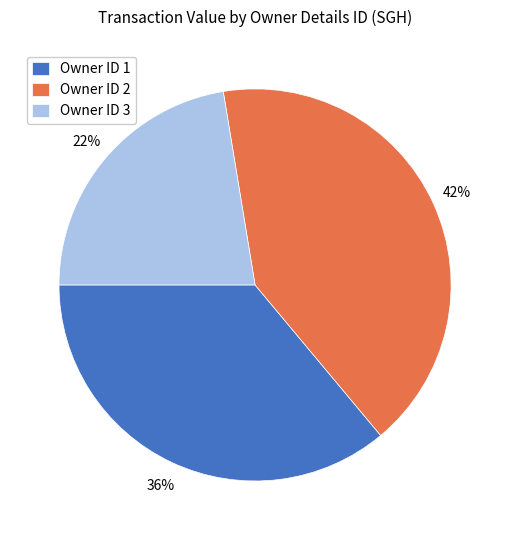

What is the ratio of the value at Owner ID 1 to the value at Owner ID 2?

0.9